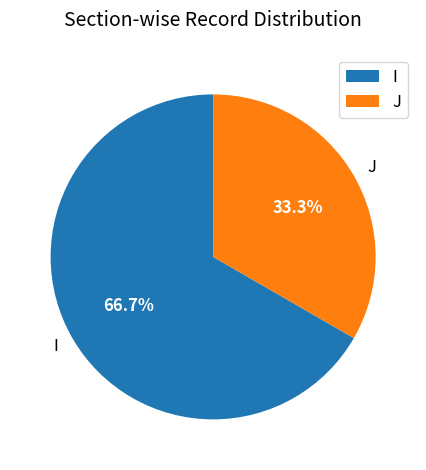

To the nearest percent, what is the difference between the I and J slice percentages?

33%